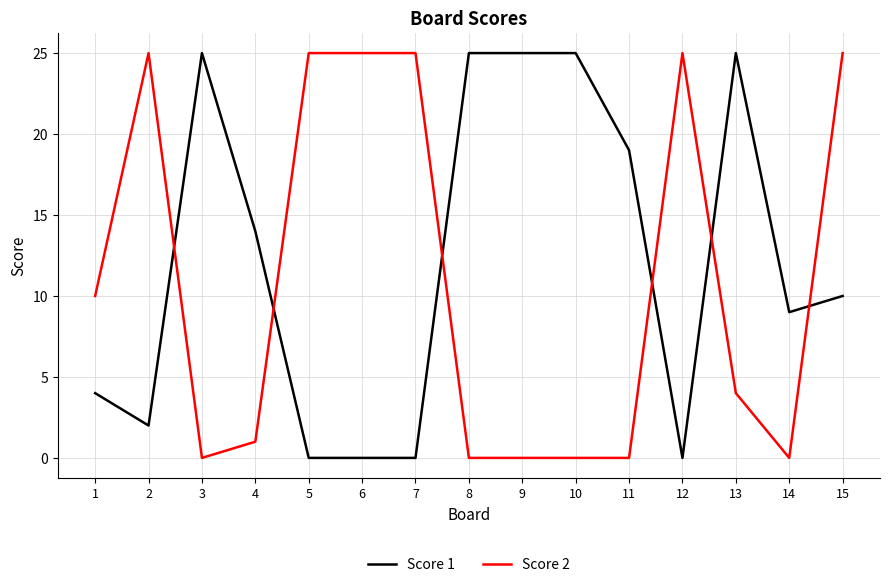

At 13, list the series in order from smallest to largest.

Score 2, Score 1